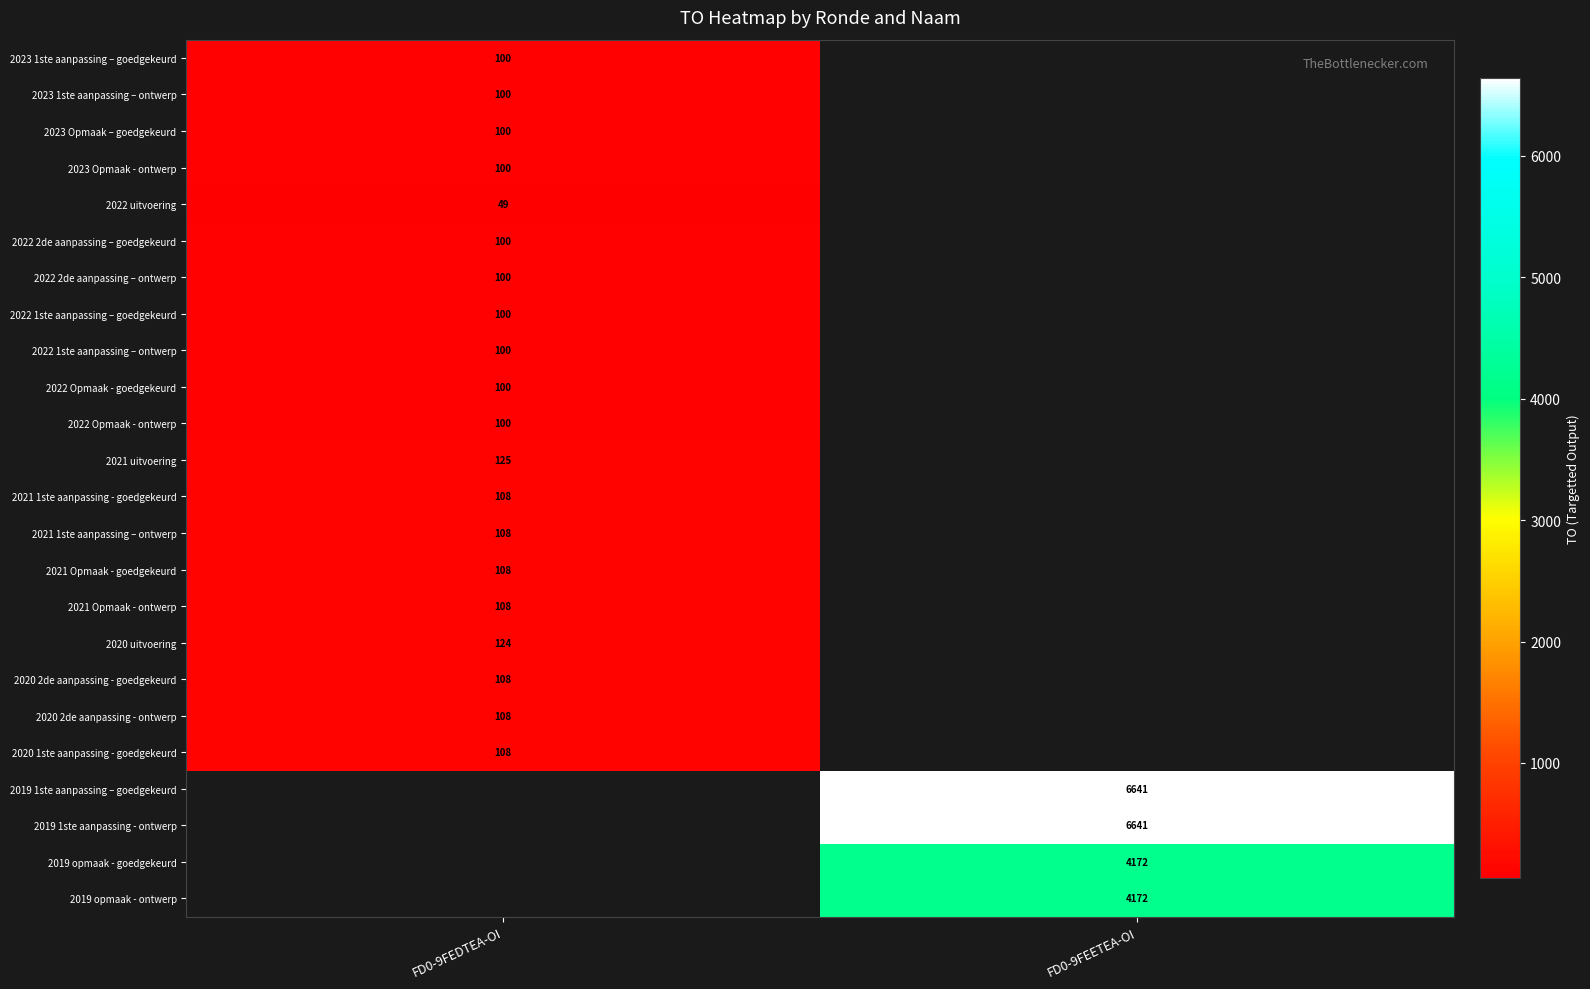

Which category has the lowest value across all series?

FD0-9FEDTEA-OI